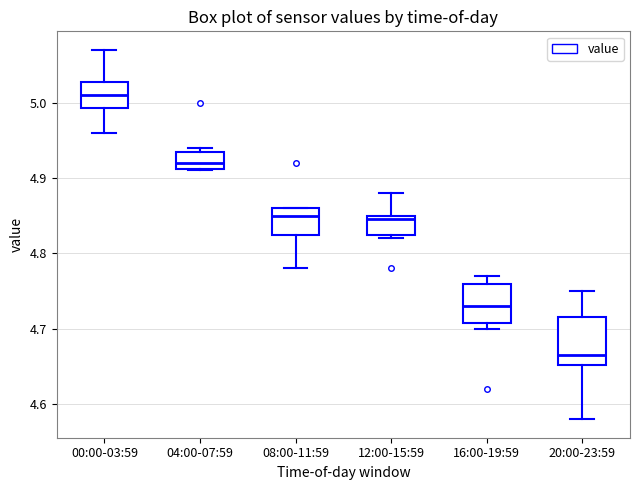

Which box is the tallest, from its lower edge to its upper edge?

20:00-23:59